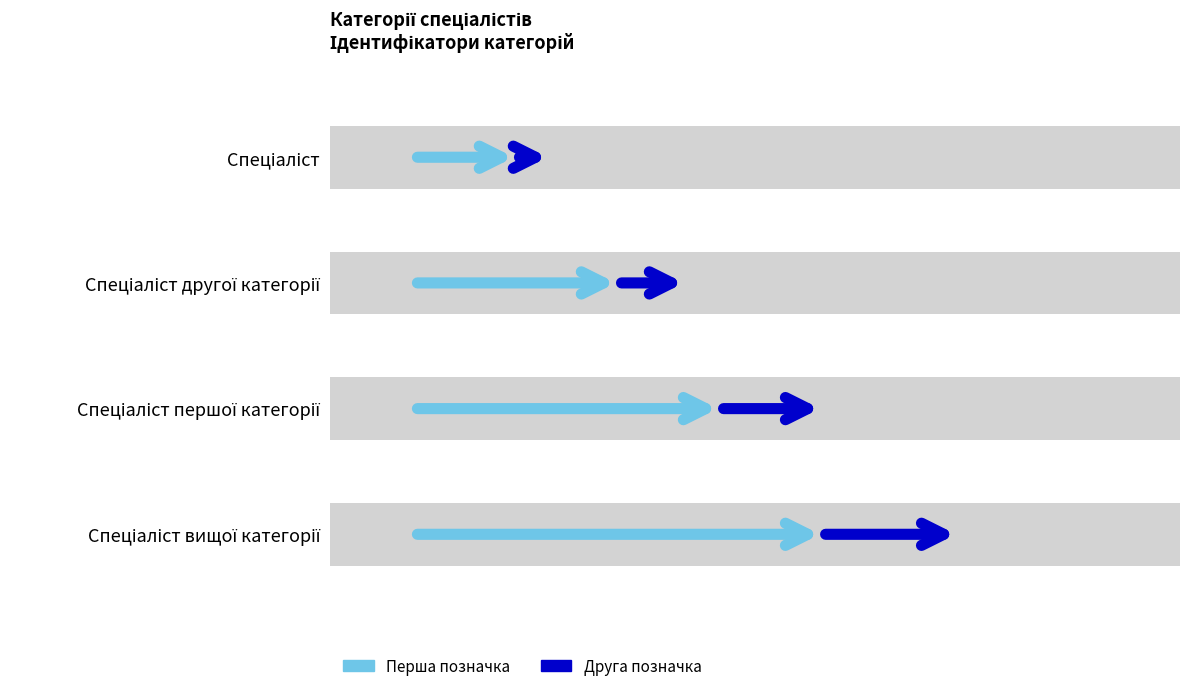

Where does the data first go above 3?

Спеціаліст вищої категорії